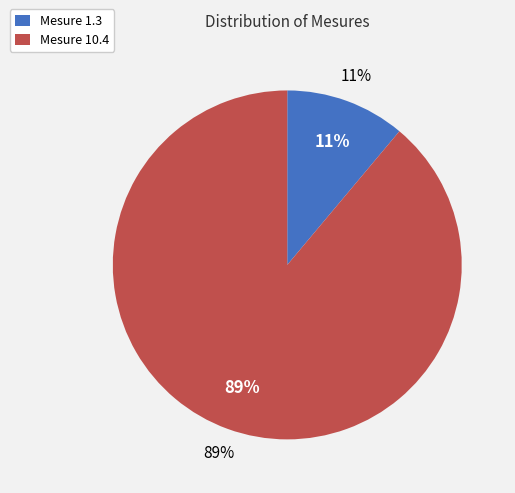

To the nearest percent, what is the average slice percentage?

50%